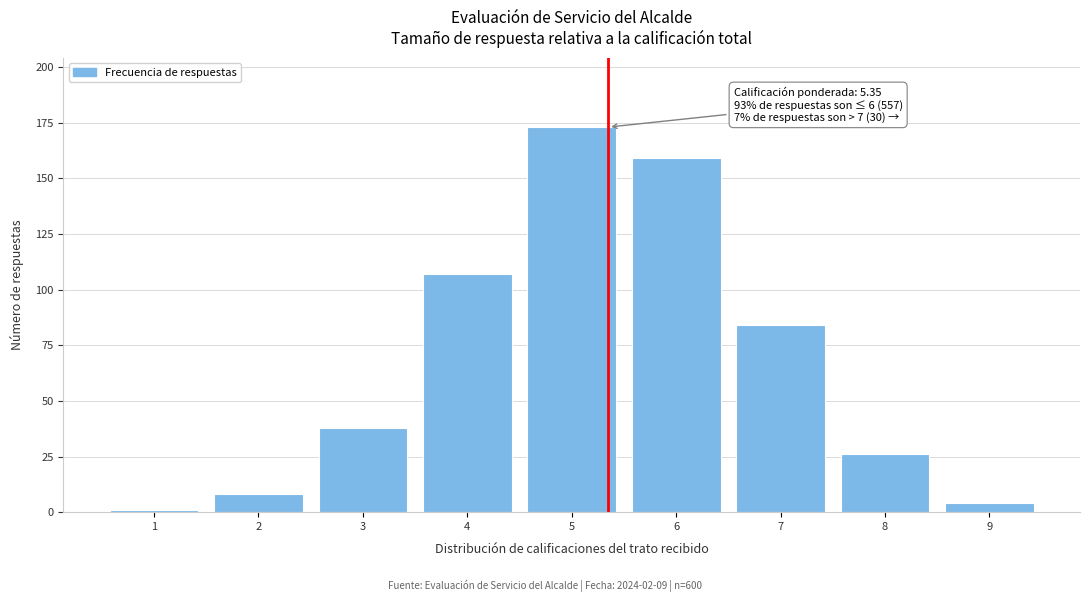

Reading left to right, what are all the values shown in this chart?

1	8	38	107	173	159	84	26	4